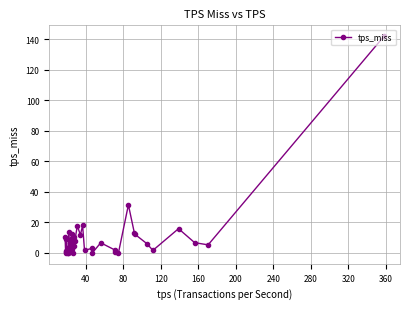

What is the value of the 35th point from the left?

6.0